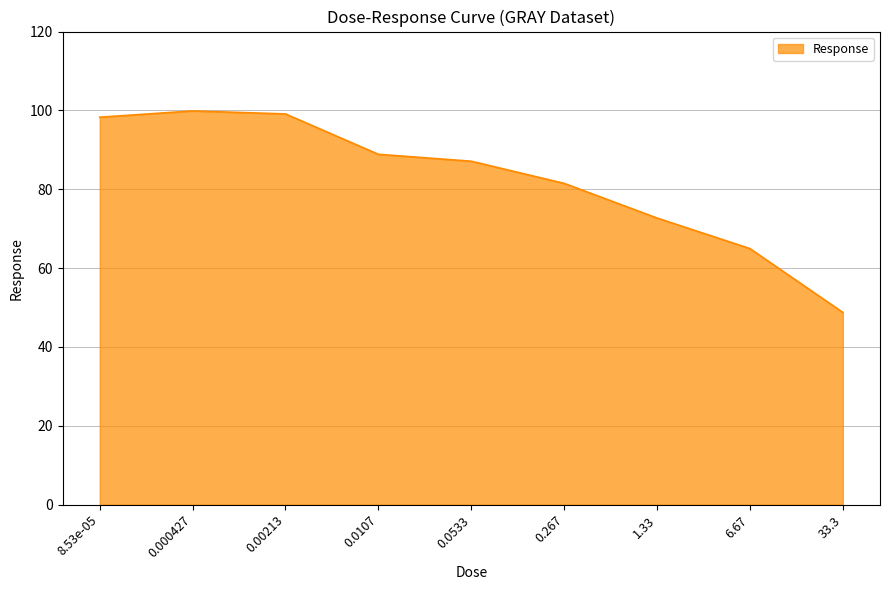

What is the change in value from 0.267 to 6.67?

-16.5